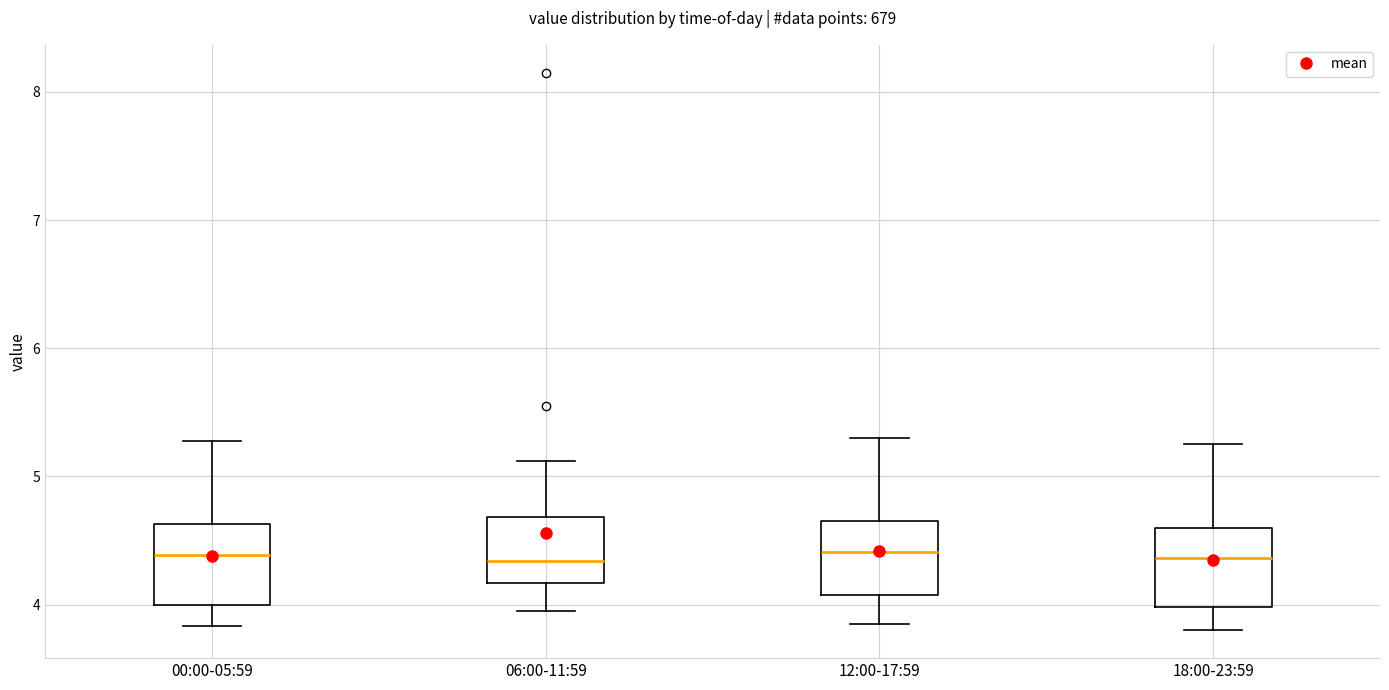

Reading left to right, read every box against the y-axis: the position of its median line, the range the box covers, and the ends of its whiskers. The values are not printed on the chart, so give them approximately, as read against the axis.

00:00-05:59: median 4.4, box 4.0 to 4.6, whiskers 3.8 to 5.3
06:00-11:59: median 4.3, box 4.2 to 4.7, whiskers 4.0 to 5.1
12:00-17:59: median 4.4, box 4.1 to 4.7, whiskers 3.9 to 5.3
18:00-23:59: median 4.4, box 4.0 to 4.6, whiskers 3.8 to 5.3